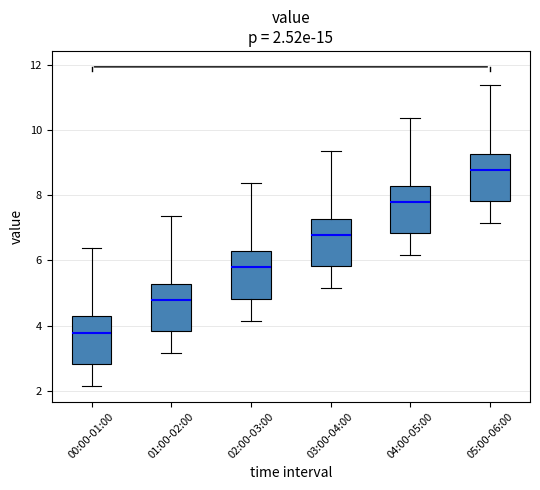

Which box's median line is the lowest?

00:00-01:00